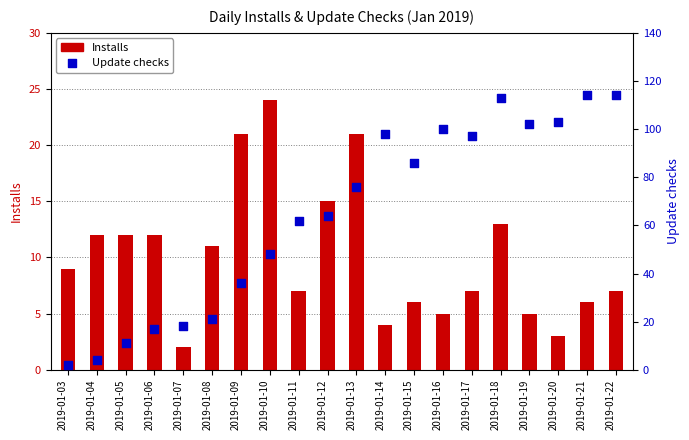

Which series has the largest total across all categories?

Update checks